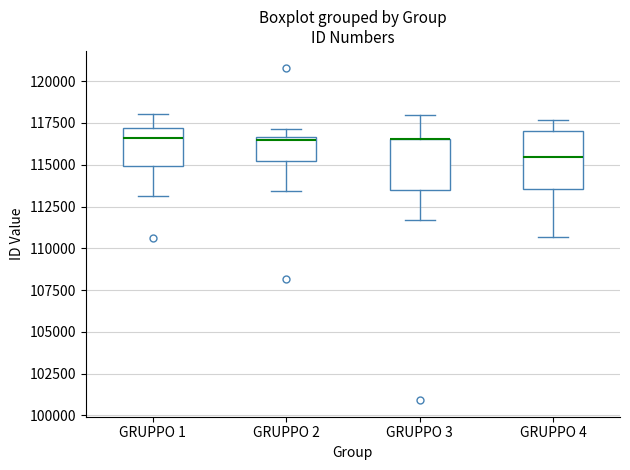

Where is the upper edge of the box for GRUPPO 4 on the y-axis? The values are not printed on the chart, so give them approximately, as read against the axis.

117000